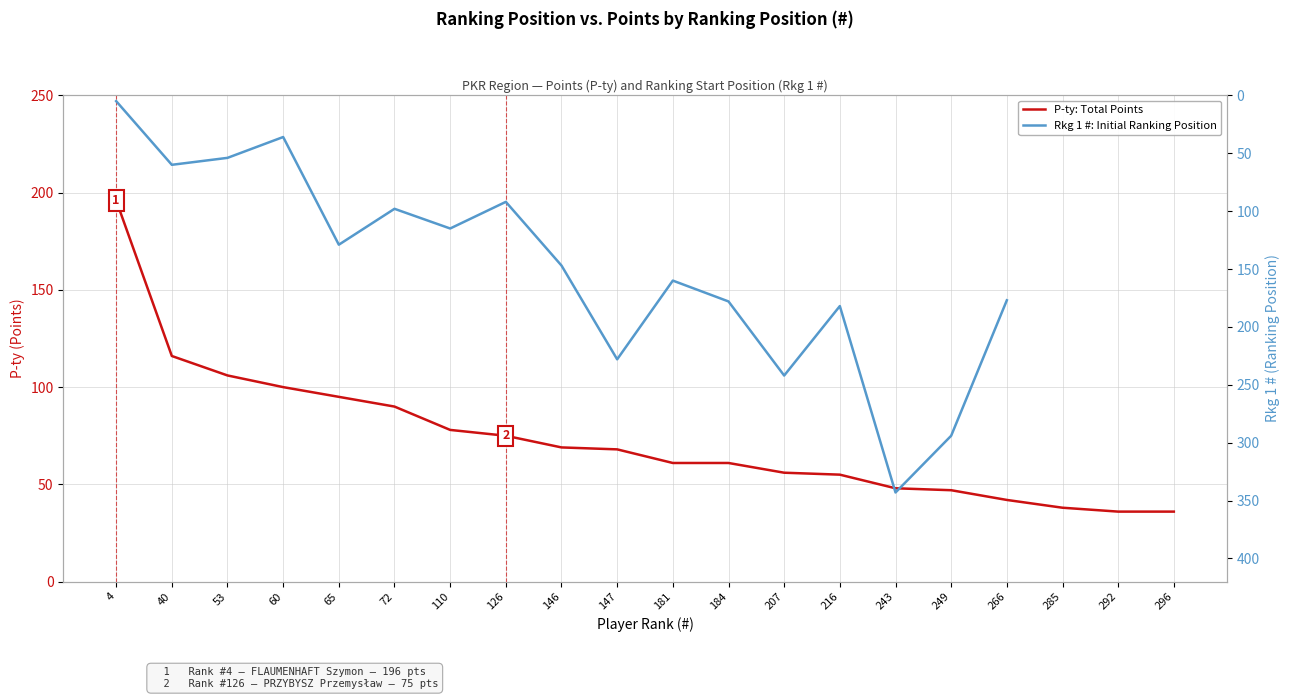

Between 184 and 296, which series saw the biggest shift?

Rkg 1 #: Initial Ranking Position